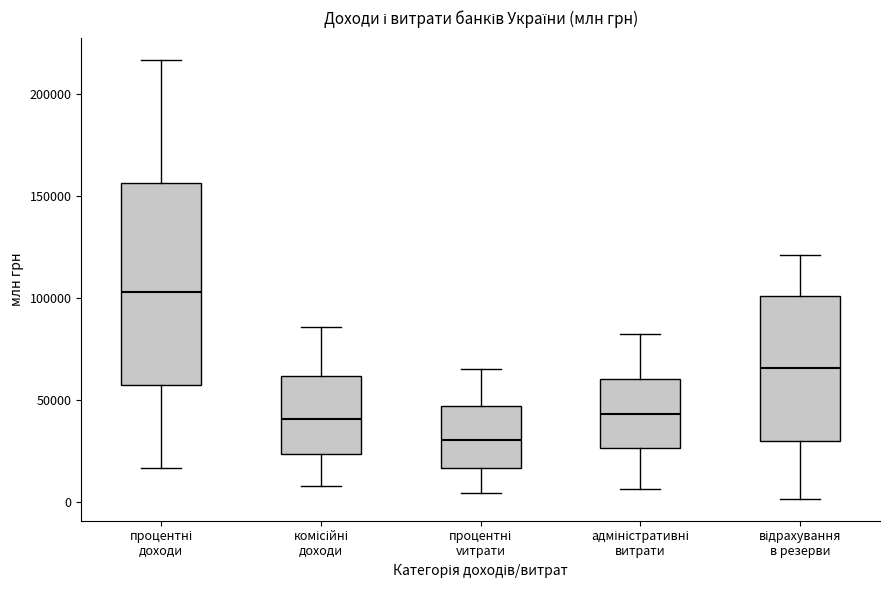

Reading left to right, transcribe this box plot: for each box, give where its median line is, the range the box spans, and where its two whiskers end, as read against the y-axis. The values are not printed on the chart, so give them approximately, as read against the axis.

процентні доходи: median 105000, box 55000 to 155000, whiskers 15000 to 215000
комісійні доходи: median 40000, box 25000 to 60000, whiskers 10000 to 85000
процентні vитрати: median 30000, box 15000 to 45000, whiskers 5000 to 65000
адміністративні витрати: median 45000, box 25000 to 60000, whiskers 5000 to 80000
відрахування в резерви: median 65000, box 30000 to 100000, whiskers 0 to 120000